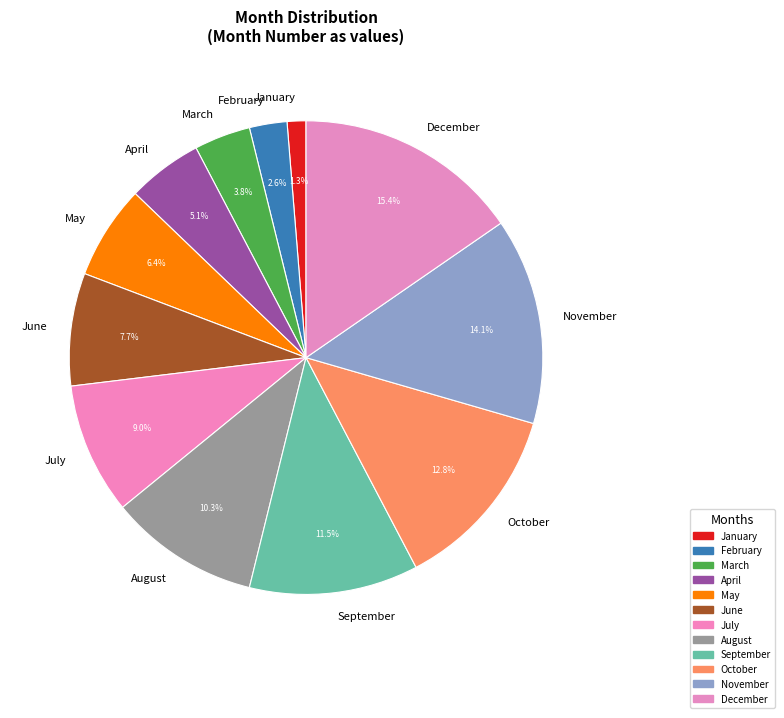

Rank the categories by value from highest to lowest.

December, November, October, September, August, July, June, May, April, March, February, January